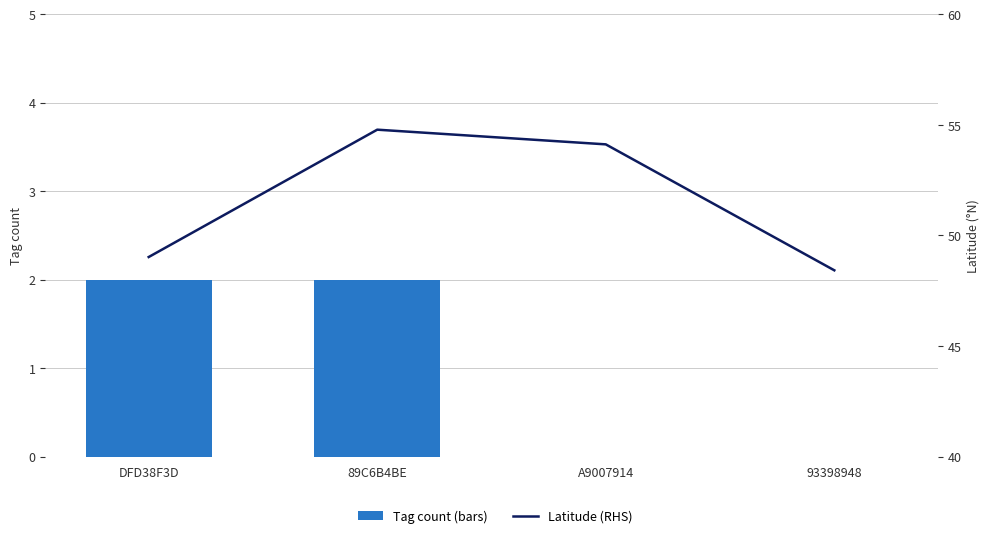

What are all the series names shown in the legend?

Tag count (bars), Latitude (RHS)